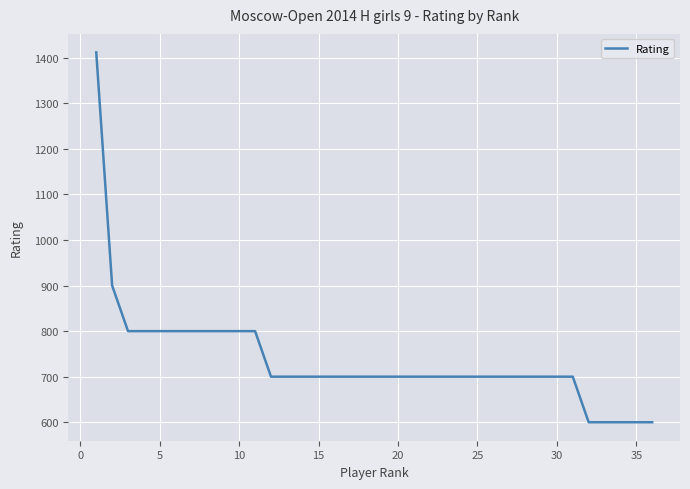

What is the greatest value displayed?

1412